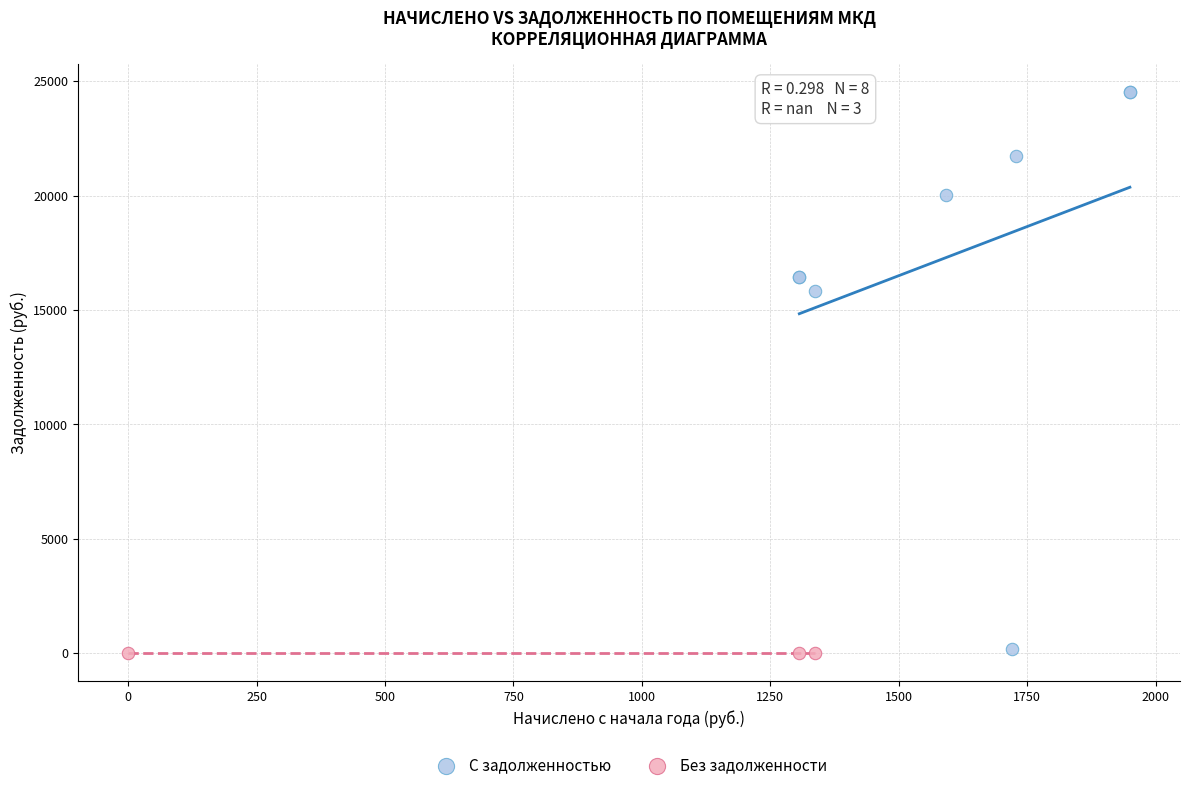

Which series contains the highest Y value?

С задолженностью